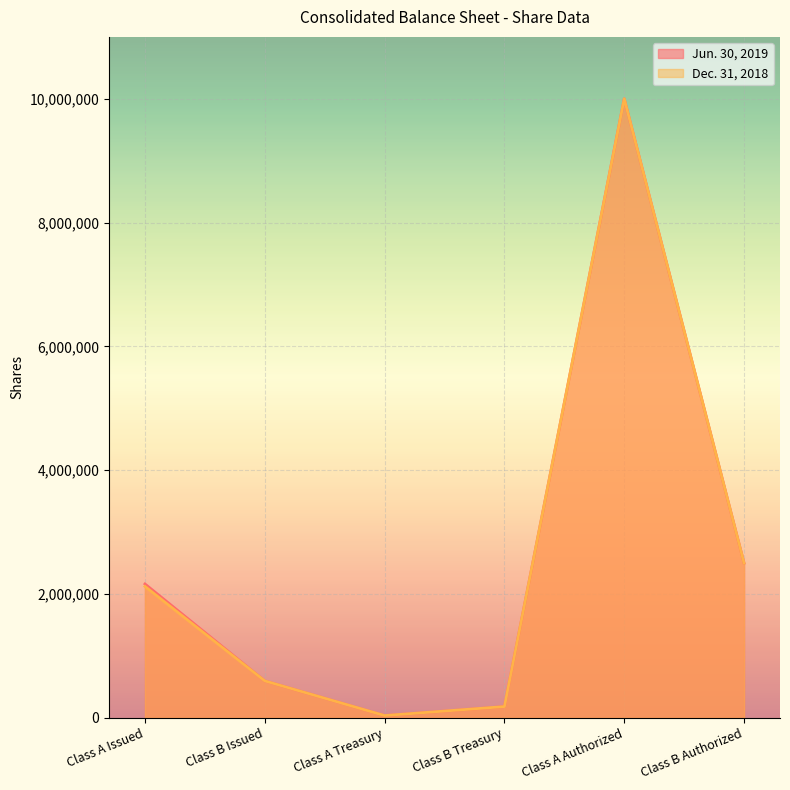

True or false: Dec. 31, 2018 and Jun. 30, 2019 cross at least once.

False